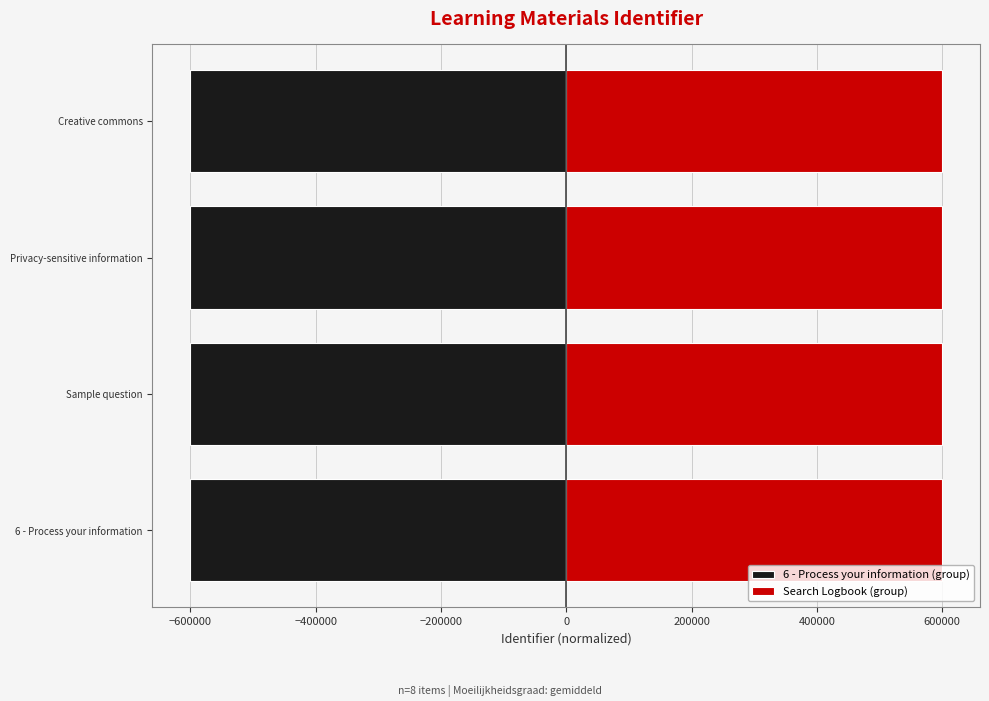

Rank the series by their average value, from highest to lowest.

Search Logbook (group), 6 - Process your information (group)